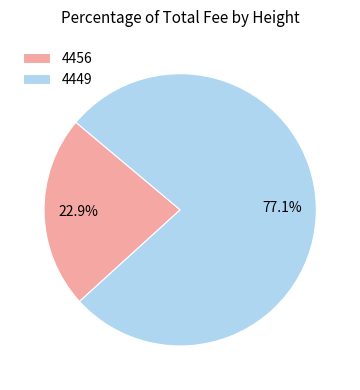

Count the number of slices in the pie.

2